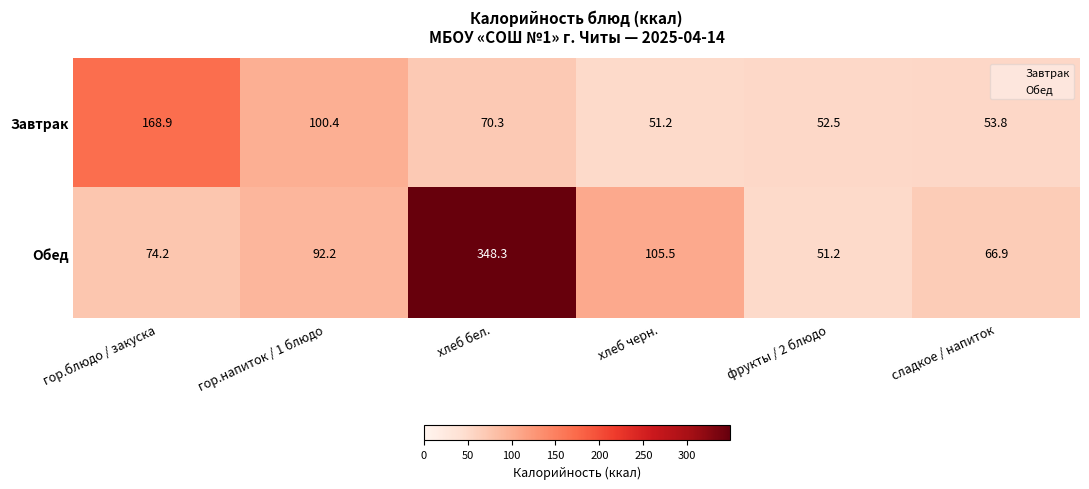

What is the sum of the Обед values at хлеб бел. and гор.напиток / 1 блюдо?

440.5